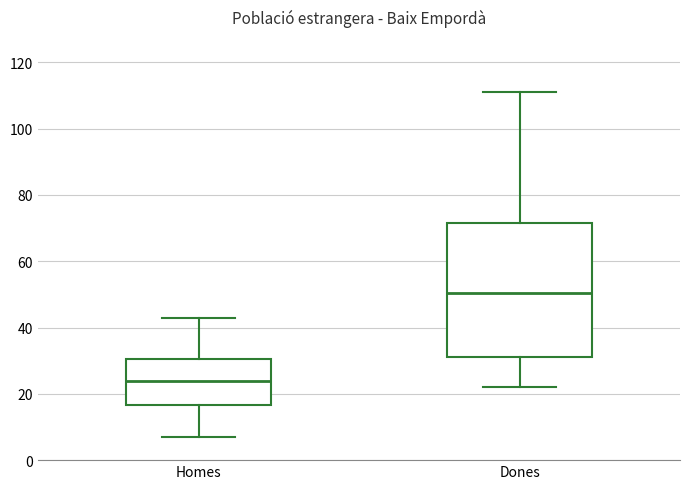

Reading left to right, read every box against the y-axis: the position of its median line, the range the box covers, and the ends of its whiskers. The values are not printed on the chart, so give them approximately, as read against the axis.

Homes: median 24, box 16 to 30, whiskers 8 to 44
Dones: median 50, box 32 to 72, whiskers 22 to 112